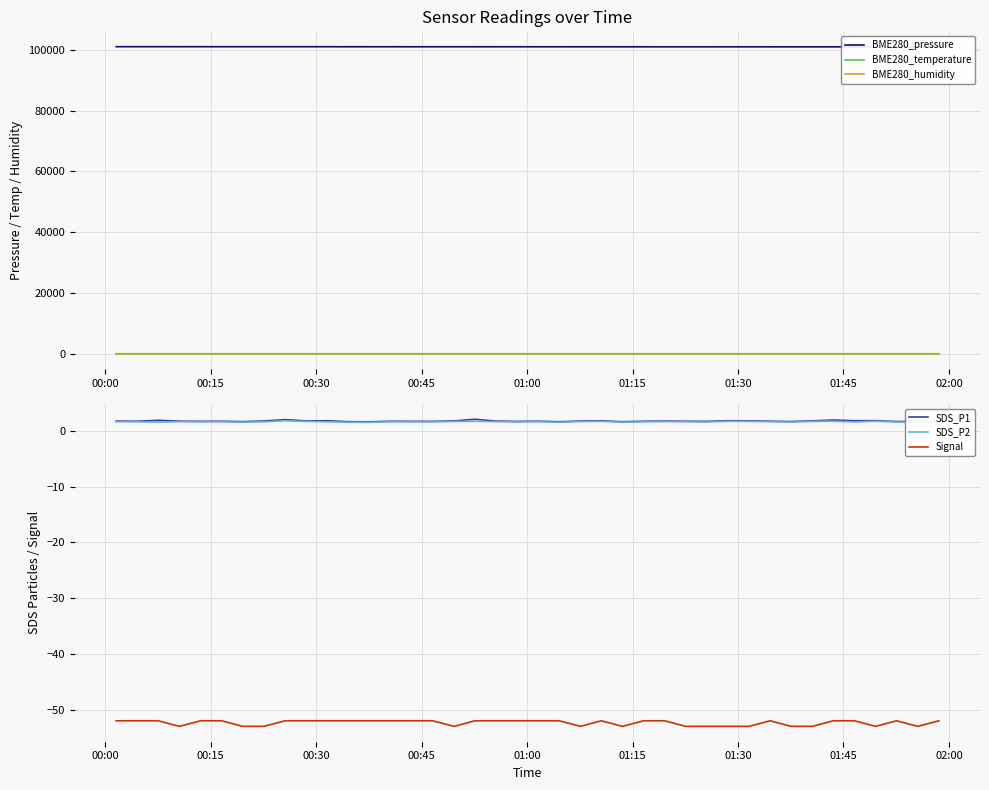

What is the highest value of the SDS_P2 series?

1.8